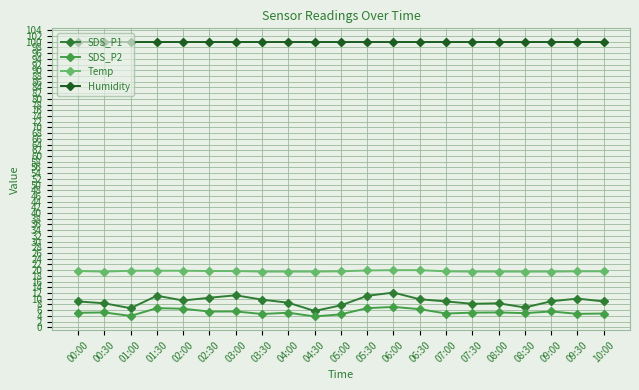

Which series has the largest range (max minus min)?

SDS_P1